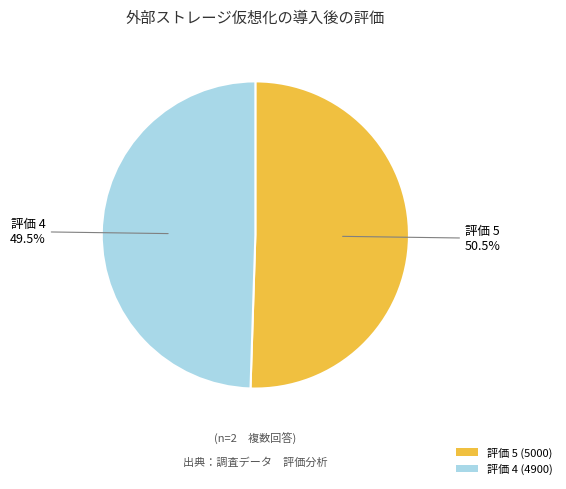

Does 評価 4 (4900) represent more than half of the total?

No